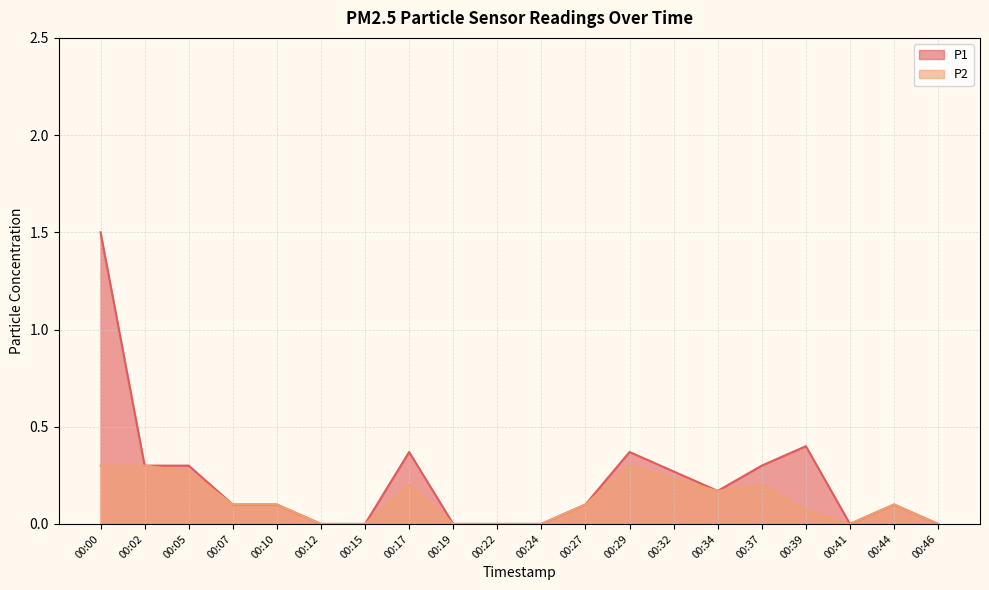

Reading right to left, transcribe all the data shown in this chart.

P1: 0.0	0.1	0.0	0.4	0.3	0.2	0.3	0.4	0.1	0.0	0.0	0.0	0.4	0.0	0.0	0.1	0.1	0.3	0.3	1.5
P2: 0.0	0.1	0.0	0.1	0.2	0.2	0.2	0.3	0.1	0.0	0.0	0.0	0.2	0.0	0.0	0.1	0.1	0.3	0.3	0.3